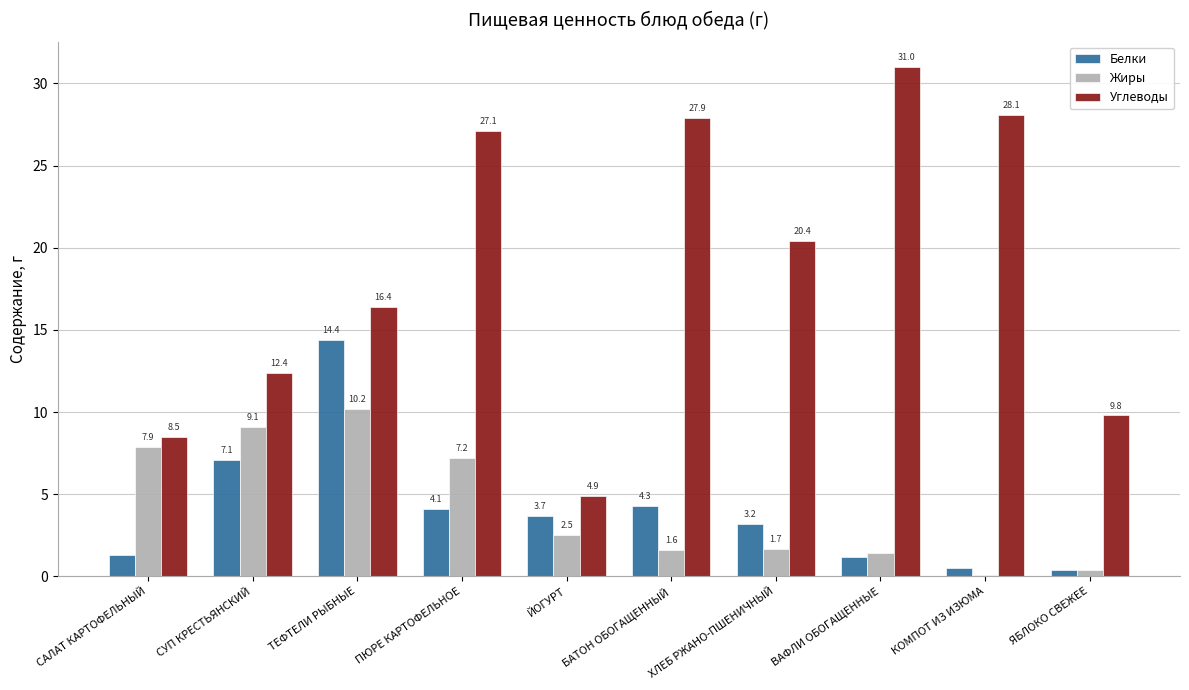

What is the minimum value shown in the chart?

0.1